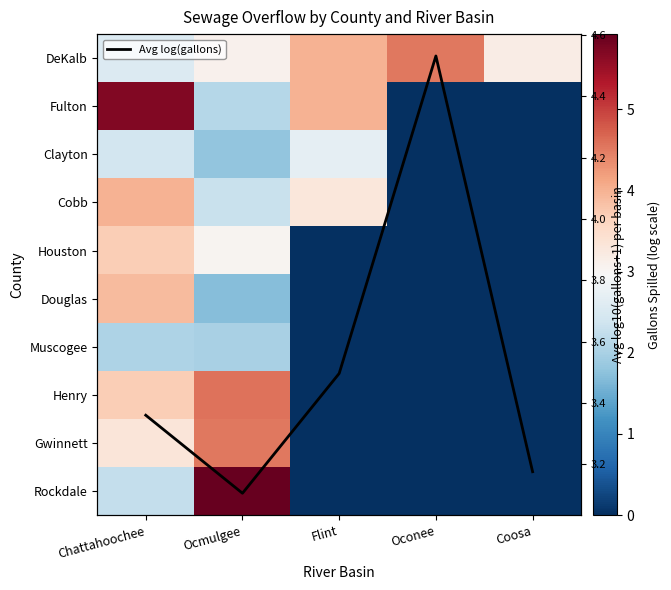

Which category has the lowest value in the Houston series?

Flint